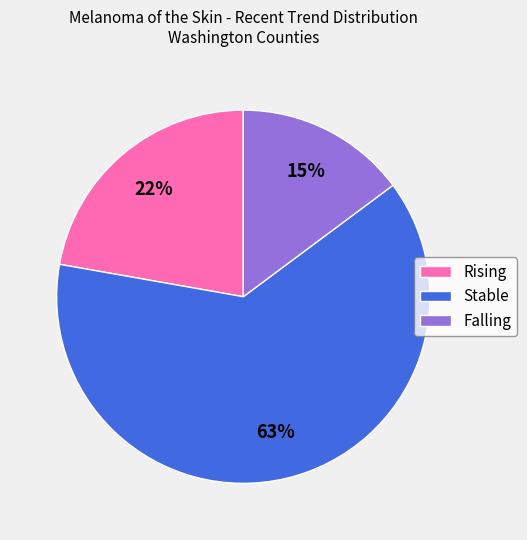

Is it true that Falling is 7% of the pie?

False